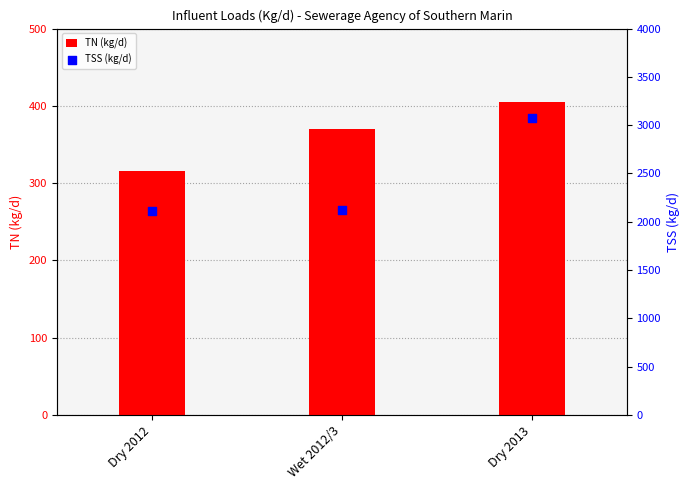

Is the value of TSS (kg/d) at Dry 2013 greater than the value of TN (kg/d) at Dry 2012?

Yes